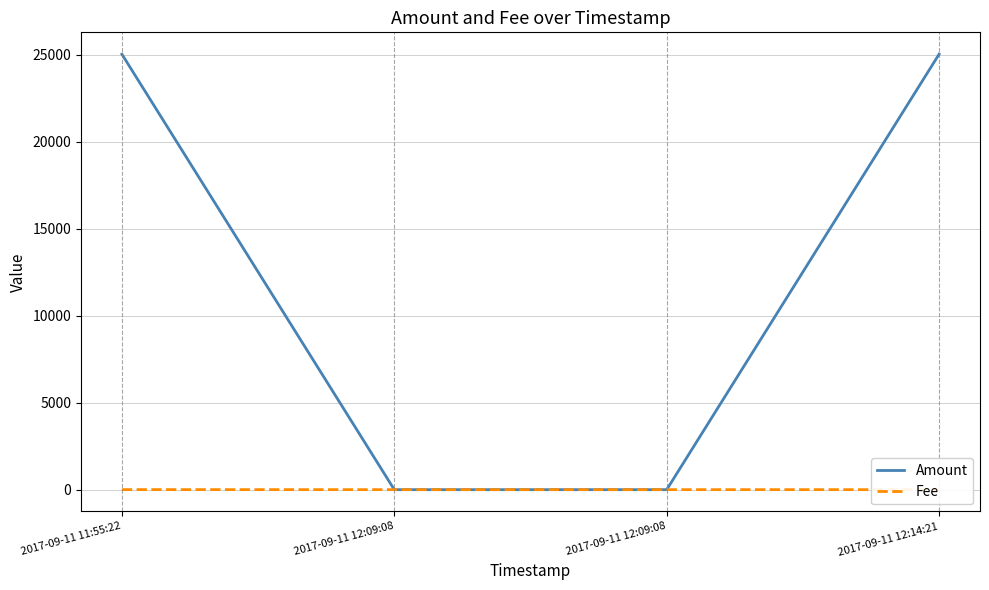

Reading left to right, extract all data points from this chart.

Amount: 25038.4	0.0	0.0	25043.4
Fee: 3.0	1.0	1.0	1.0